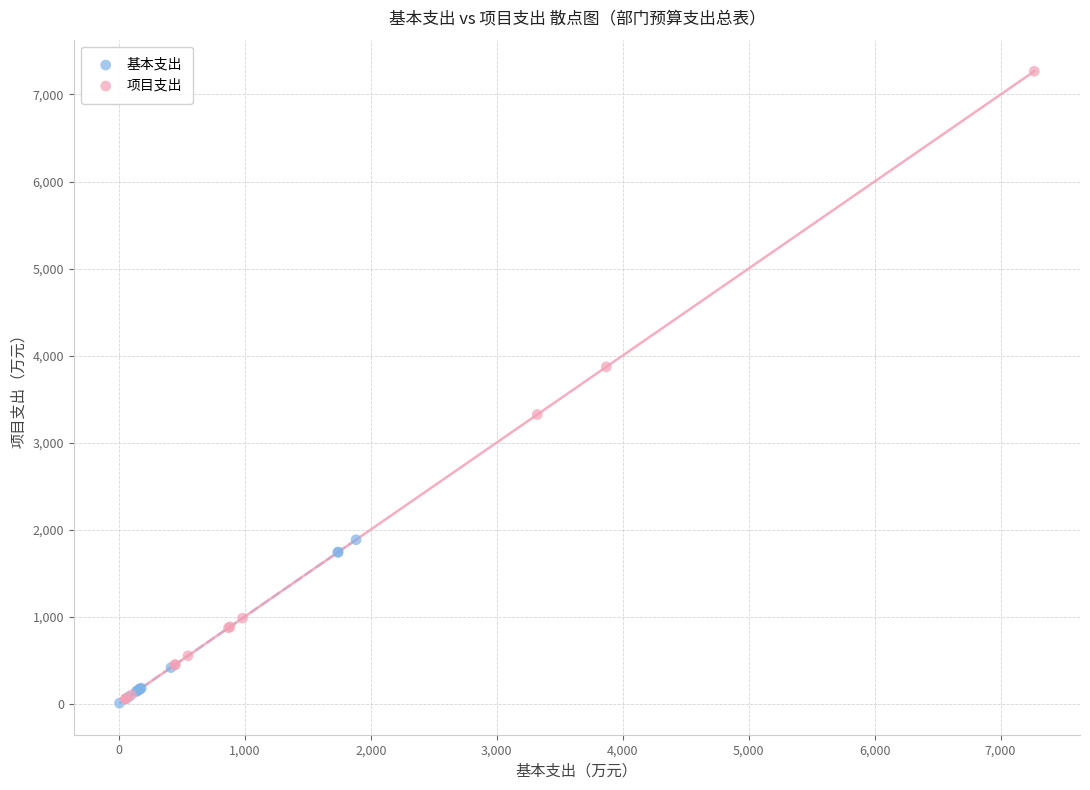

Which series reaches the maximum Y coordinate?

项目支出